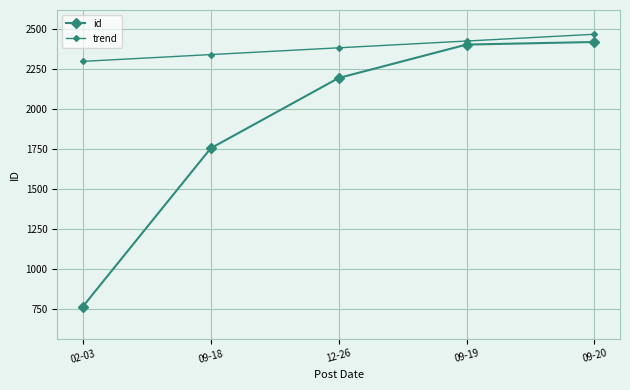

Rank the series by their maximum value, from lowest to highest.

id, trend